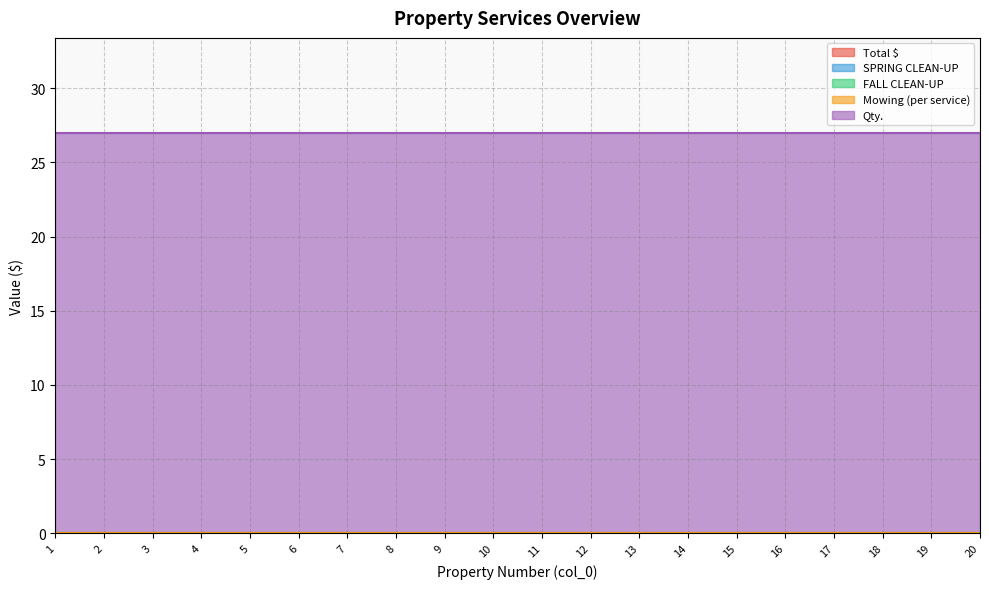

Does the chart display data point markers on the line(s)?

No